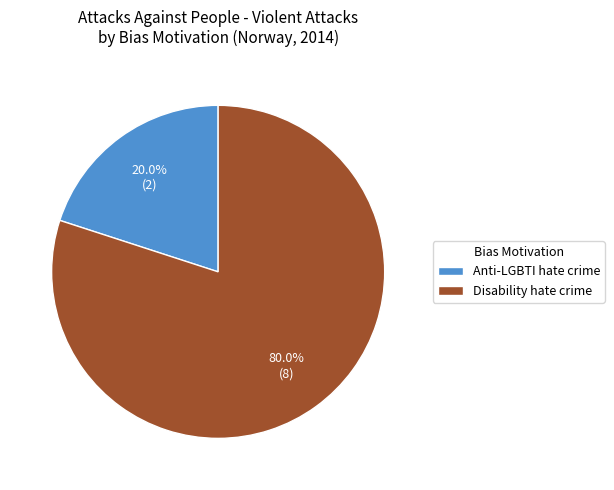

Is there any slice that represents more than half of the pie?

Yes